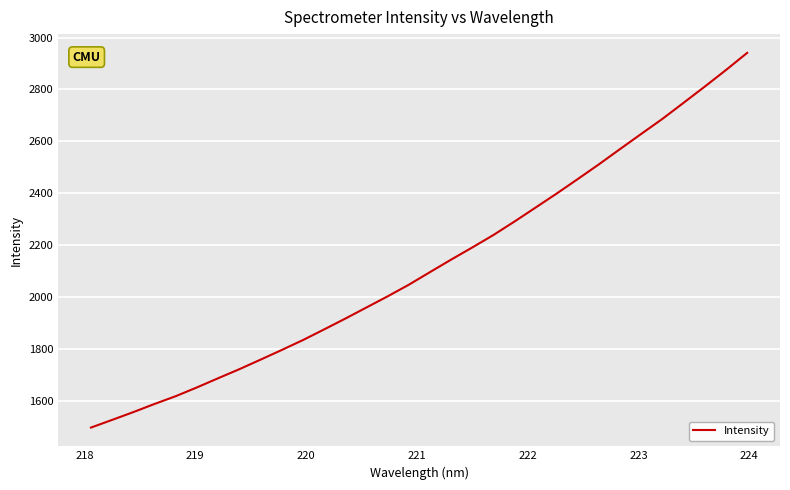

True or false: there are more than 1 points higher than both neighbors.

False